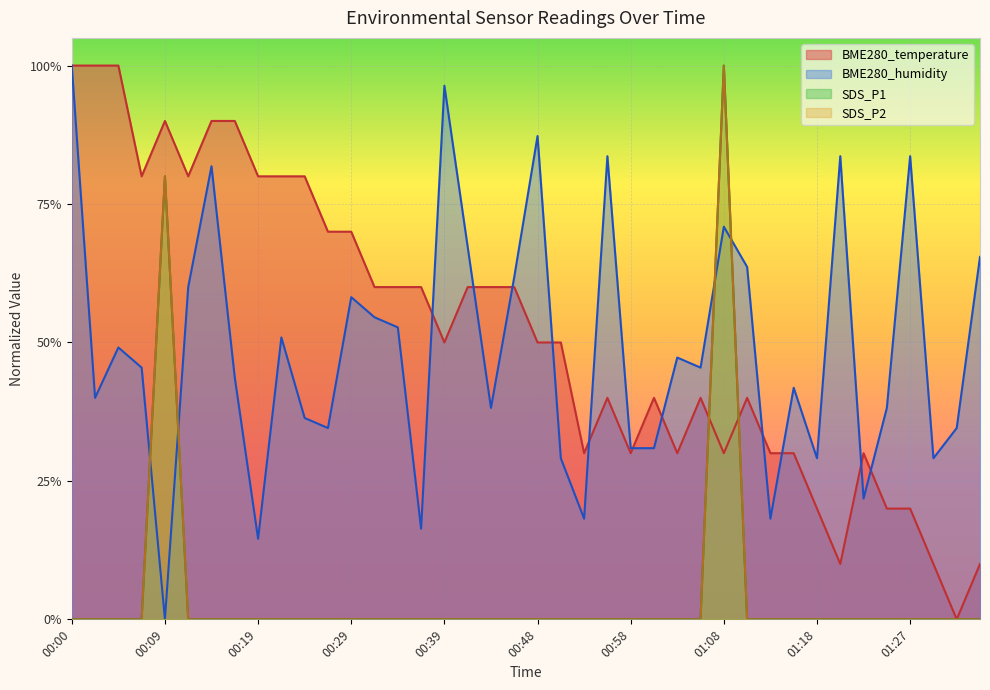

Reading left to right, extract all data points from this chart.

BME280_temperature: 1.0	1.0	1.0	0.8	0.9	0.8	0.9	0.9	0.8	0.8	0.8	0.7	0.7	0.6	0.6	0.6	0.5	0.6	0.6	0.6	0.5	0.5	0.3	0.4	0.3	0.4	0.3	0.4	0.3	0.4	0.3	0.3	0.2	0.1	0.3	0.2	0.2	0.1	0.0	0.1
BME280_humidity: 1.0	0.4	0.5	0.5	0.0	0.6	0.8	0.4	0.1	0.5	0.4	0.3	0.6	0.5	0.5	0.2	1.0	0.7	0.4	0.6	0.9	0.3	0.2	0.8	0.3	0.3	0.5	0.5	0.7	0.6	0.2	0.4	0.3	0.8	0.2	0.4	0.8	0.3	0.3	0.7
SDS_P1: 0.0	0.0	0.0	0.0	0.8	0.0	0.0	0.0	0.0	0.0	0.0	0.0	0.0	0.0	0.0	0.0	0.0	0.0	0.0	0.0	0.0	0.0	0.0	0.0	0.0	0.0	0.0	0.0	1.0	0.0	0.0	0.0	0.0	0.0	0.0	0.0	0.0	0.0	0.0	0.0
SDS_P2: 0.0	0.0	0.0	0.0	0.8	0.0	0.0	0.0	0.0	0.0	0.0	0.0	0.0	0.0	0.0	0.0	0.0	0.0	0.0	0.0	0.0	0.0	0.0	0.0	0.0	0.0	0.0	0.0	1.0	0.0	0.0	0.0	0.0	0.0	0.0	0.0	0.0	0.0	0.0	0.0